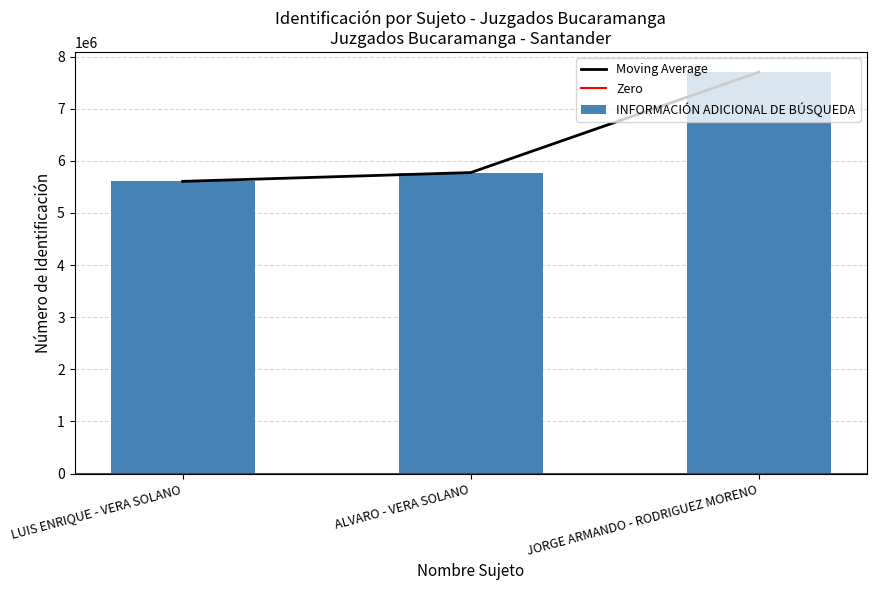

How many distinct data groups are displayed?

1